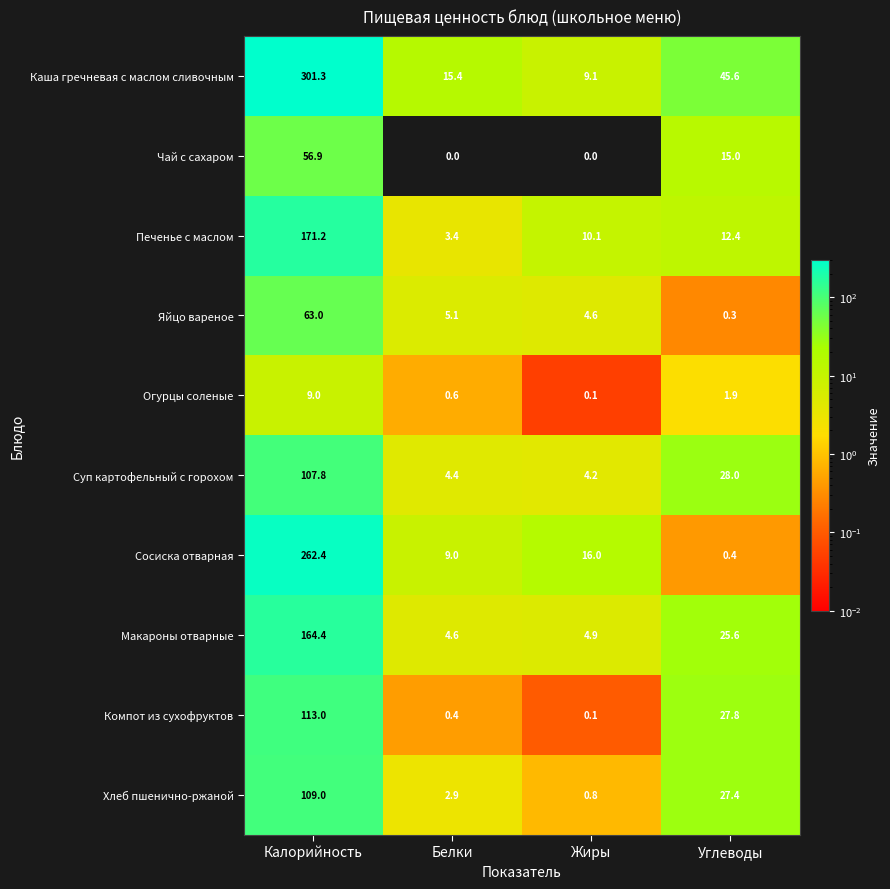

What is the maximum value shown in the chart?

301.3